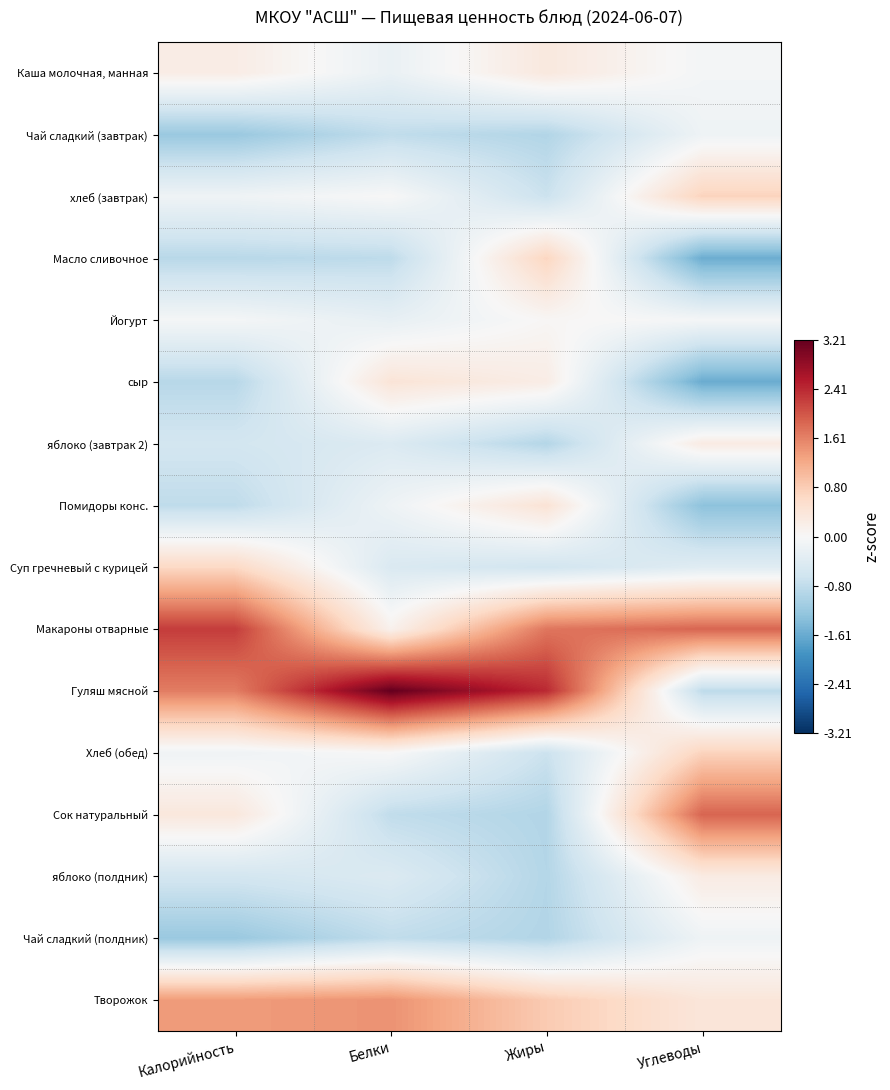

Reading left to right, what are all the values shown in this chart?

Каша молочная, манная: Калорийность=0.2	Белки=-0.2	Жиры=0.3	Углеводы=-0.1
Чай сладкий (завтрак): Калорийность=-1.2	Белки=-0.8	Жиры=-0.9	Углеводы=-0.1
хлеб (завтрак): Калорийность=-0.1	Белки=0.0	Жиры=-0.7	Углеводы=0.7
Масло сливочное: Калорийность=-0.9	Белки=-0.8	Жиры=0.7	Углеводы=-1.6
Йогурт: Калорийность=-0.1	Белки=-0.3	Жиры=0.0	Углеводы=-0.0
сыр: Калорийность=-0.9	Белки=0.4	Жиры=0.2	Углеводы=-1.6
яблоко (завтрак 2): Калорийность=-0.6	Белки=-0.4	Жиры=-0.9	Углеводы=0.3
Помидоры конс.: Калорийность=-0.8	Белки=-0.1	Жиры=0.4	Углеводы=-1.3
Суп гречневый с курицей: Калорийность=0.6	Белки=-0.5	Жиры=-0.6	Углеводы=-0.4
Макароны отварные: Калорийность=2.2	Белки=0.1	Жиры=1.7	Углеводы=1.9
Гуляш мясной: Калорийность=1.7	Белки=3.2	Жиры=2.4	Углеводы=-0.8
Хлеб (обед): Калорийность=-0.1	Белки=0.0	Жиры=-0.7	Углеводы=0.7
Сок натуральный: Калорийность=0.3	Белки=-0.8	Жиры=-0.9	Углеводы=1.9
яблоко (полдник): Калорийность=-0.6	Белки=-0.4	Жиры=-0.9	Углеводы=0.3
Чай сладкий (полдник): Калорийность=-1.2	Белки=-0.8	Жиры=-0.9	Углеводы=-0.1
Творожок: Калорийность=1.4	Белки=1.5	Жиры=0.8	Углеводы=0.4